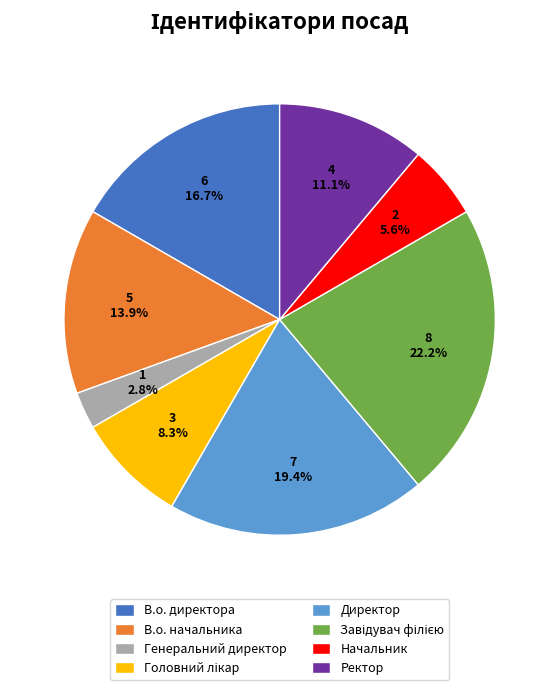

What percentage is the Ректор slice, to the nearest percent?

11%